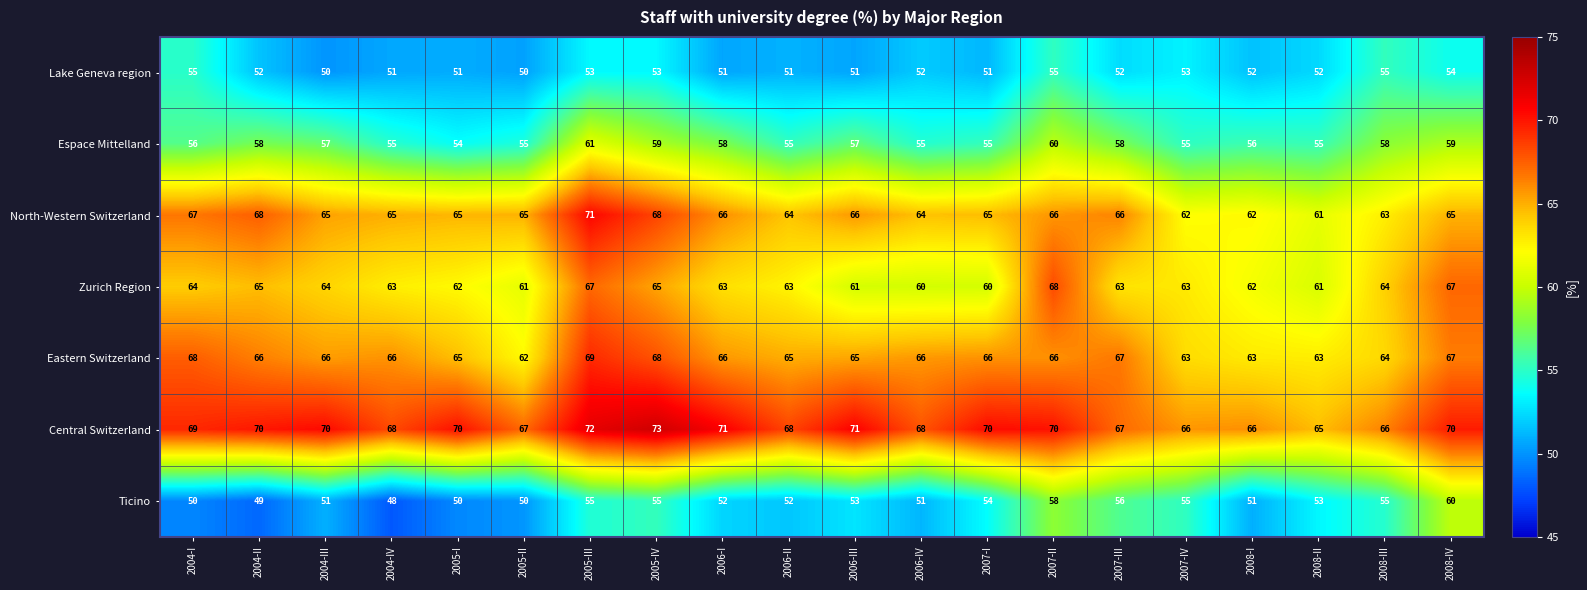

What is the smallest value displayed?

48